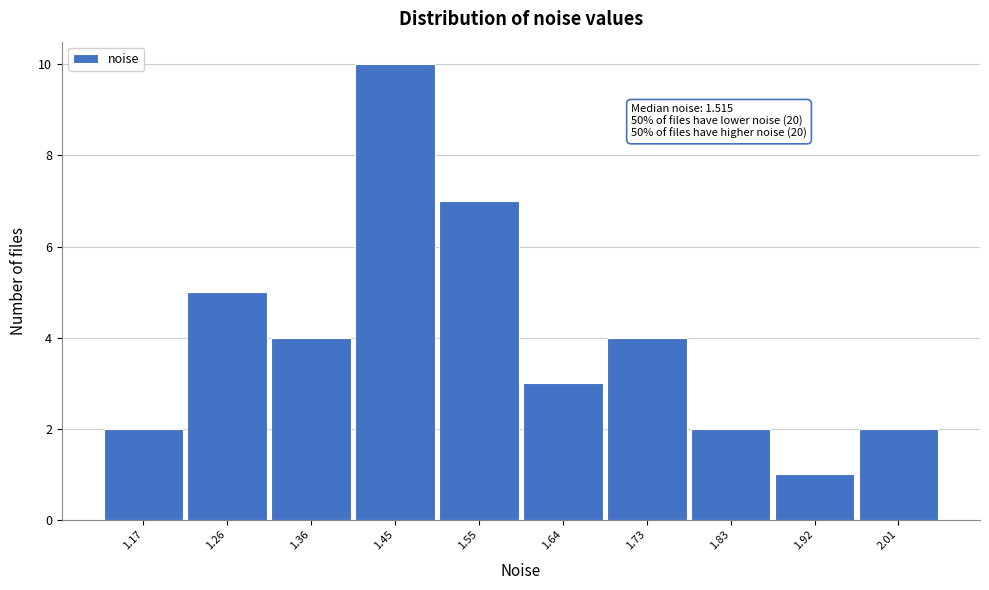

Reading left to right, transcribe all the data shown in this chart.

2	5	4	10	7	3	4	2	1	2